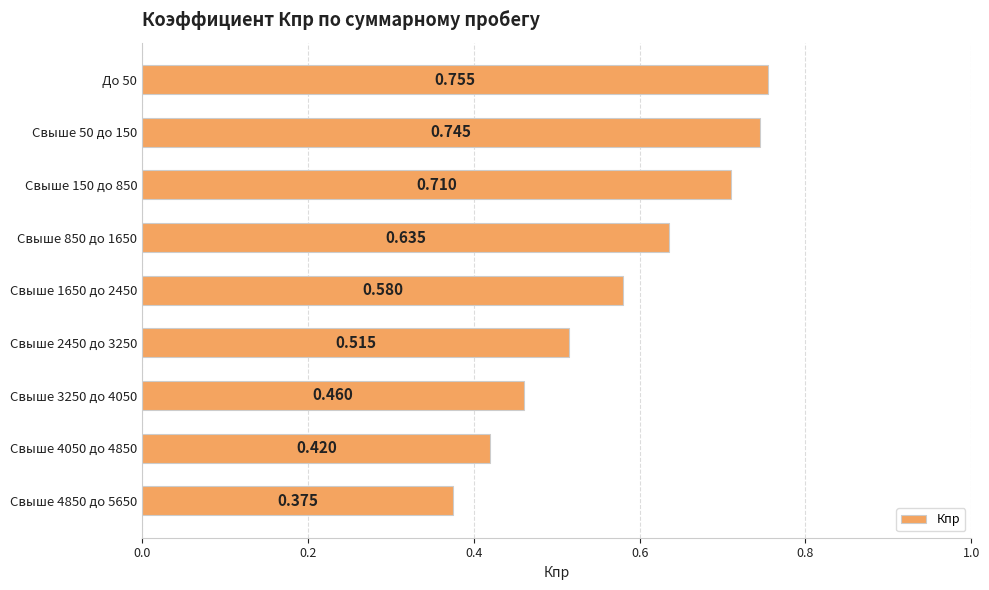

Where is the data nearest to the value 0?

Свыше 4850 до 5650